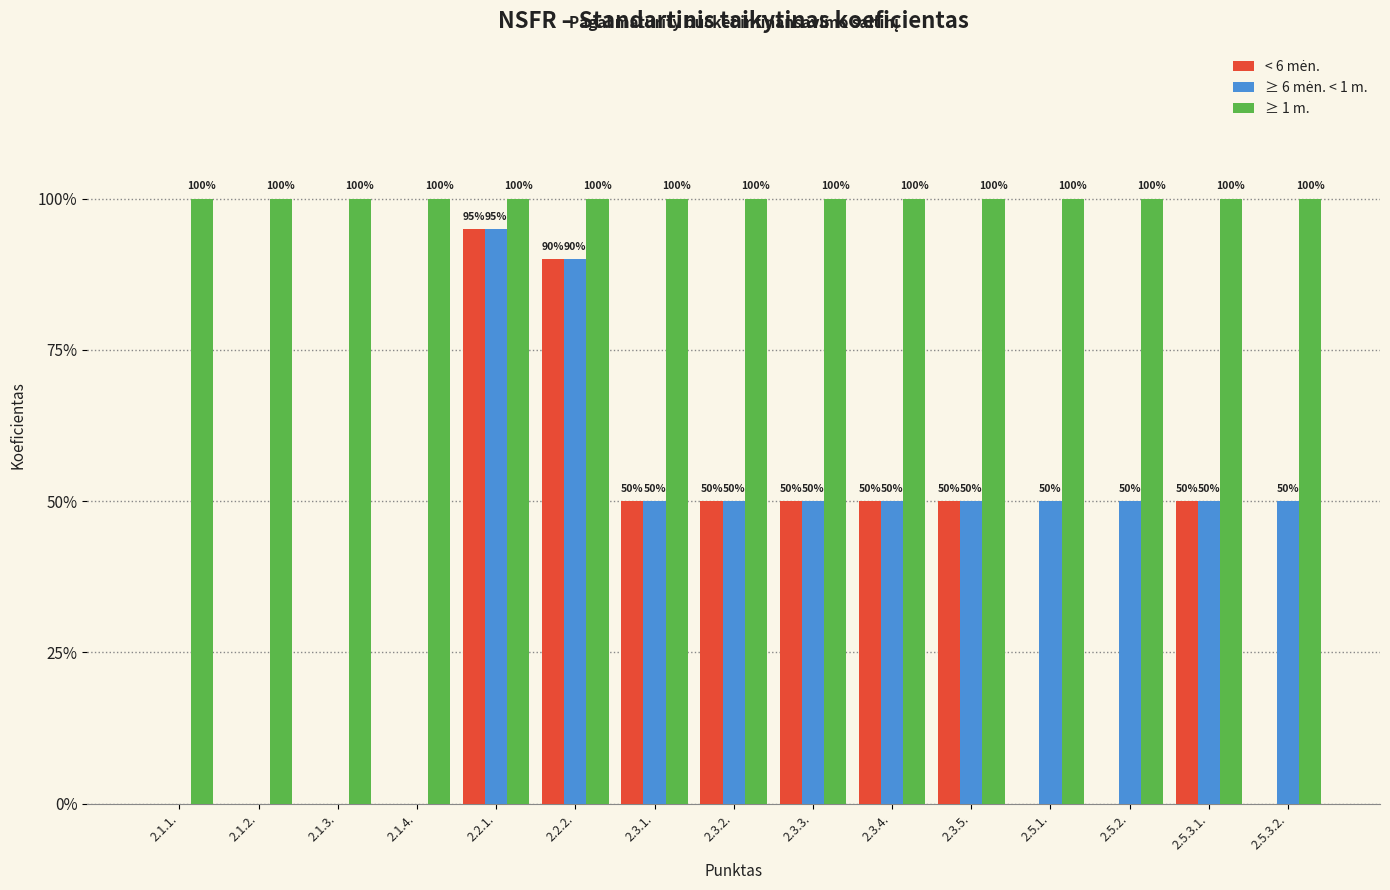

The < 6 mėn. series shows 1.4 at 2.2.2.. True or false?

False